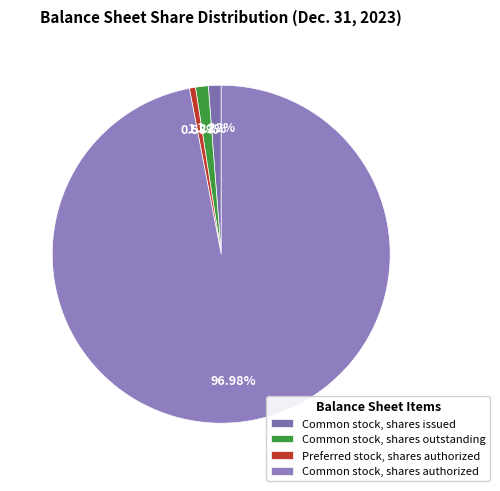

Count the number of slices in the pie.

4